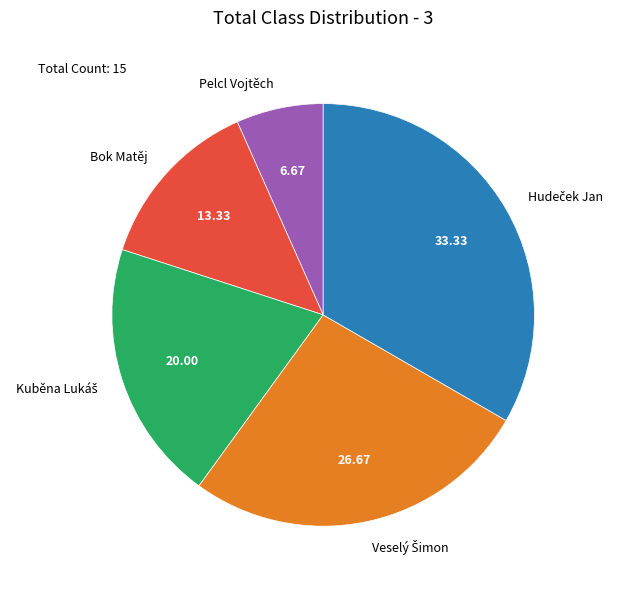

Is there any slice that represents more than half of the pie?

No